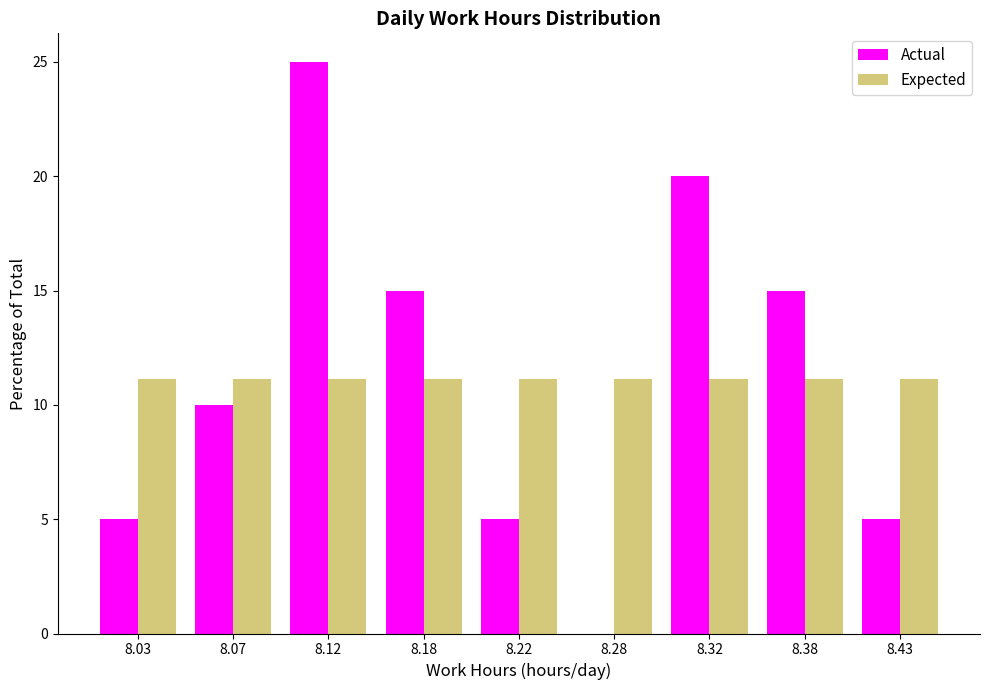

Reading left to right, list all the values displayed in this chart.

Actual: 8.03=5.0	8.07=10.0	8.12=25.0	8.18=15.0	8.22=5.0	8.28=0.0	8.32=20.0	8.38=15.0	8.43=5.0
Expected: 8.03=11.1	8.07=11.1	8.12=11.1	8.18=11.1	8.22=11.1	8.28=11.1	8.32=11.1	8.38=11.1	8.43=11.1